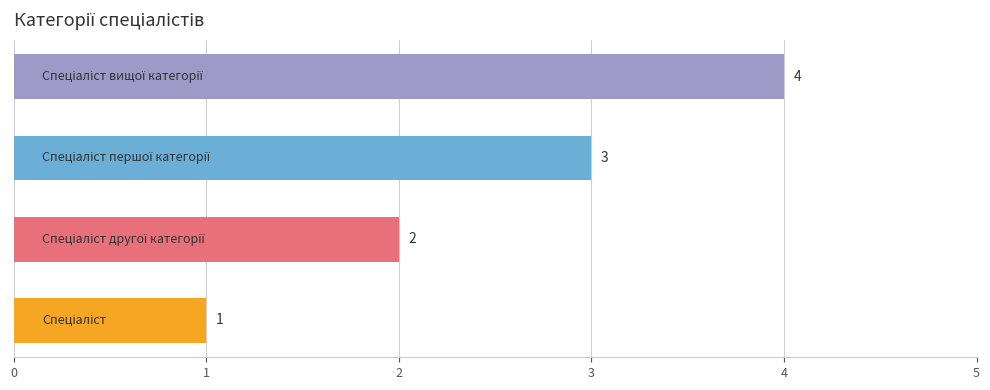

How many values are between 2 and 4?

3